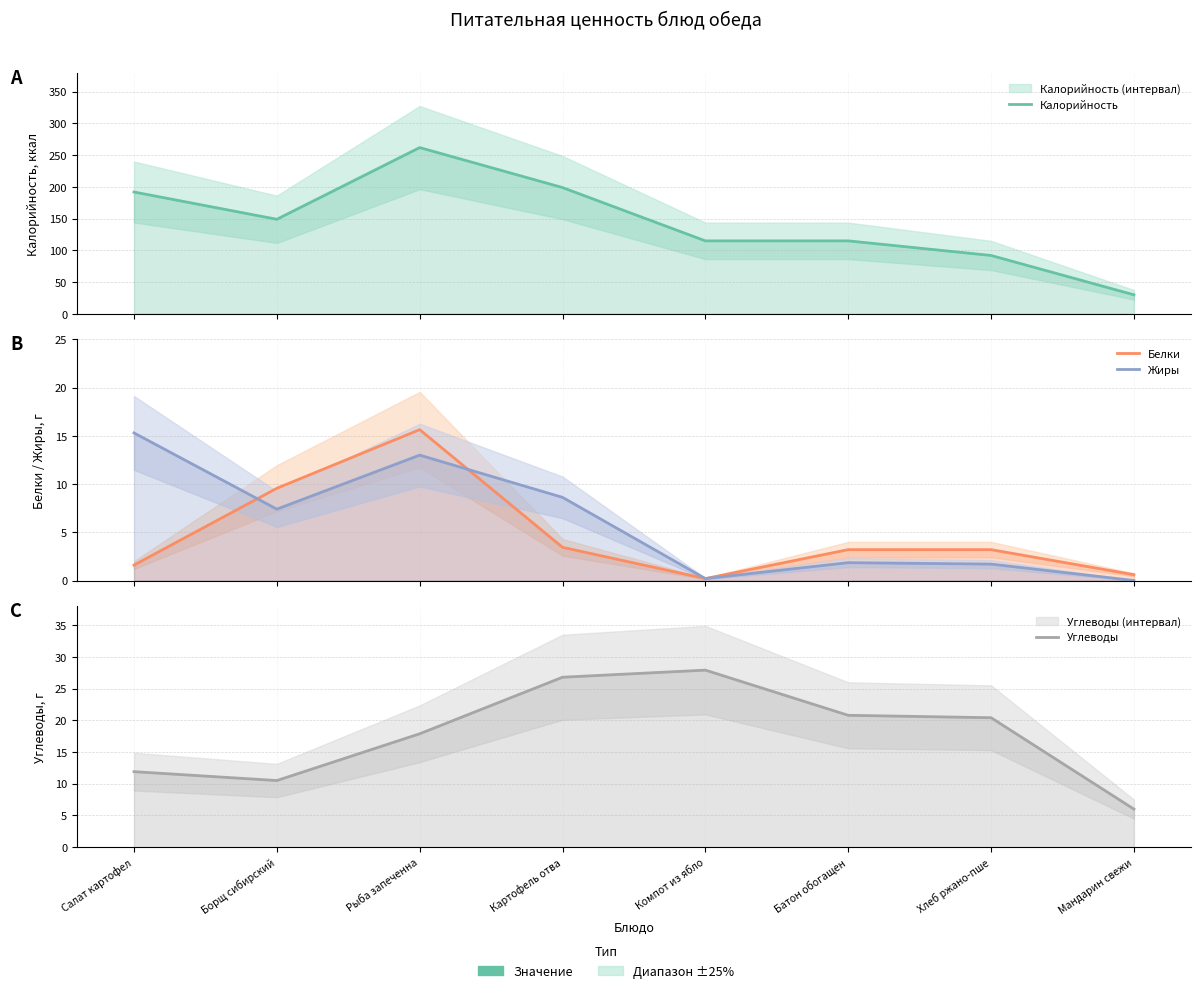

Rank the series at Компот из ябло from highest to lowest value.

Калорийность, Углеводы, Белки, Жиры